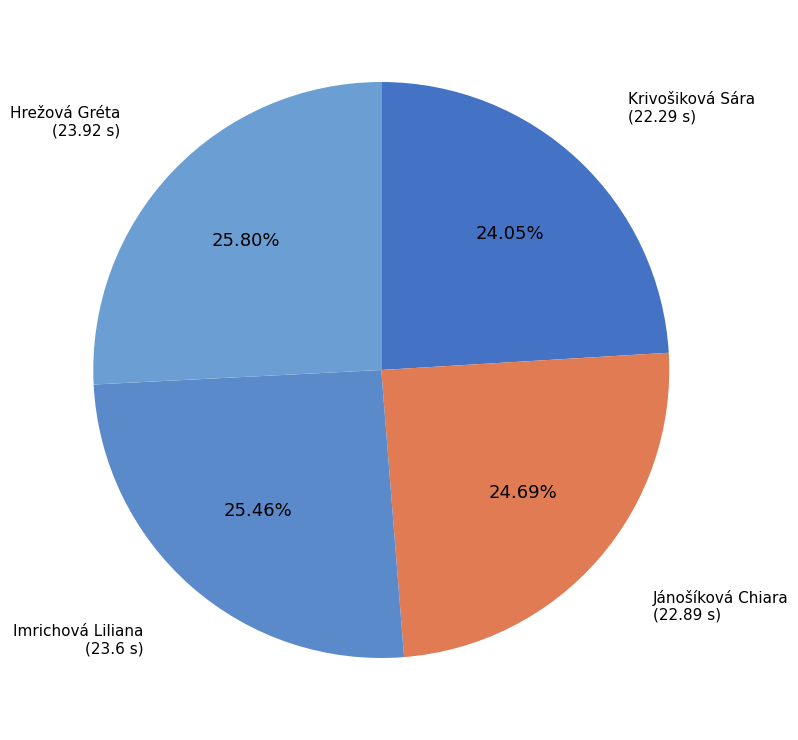

How many segments does this pie chart have?

4